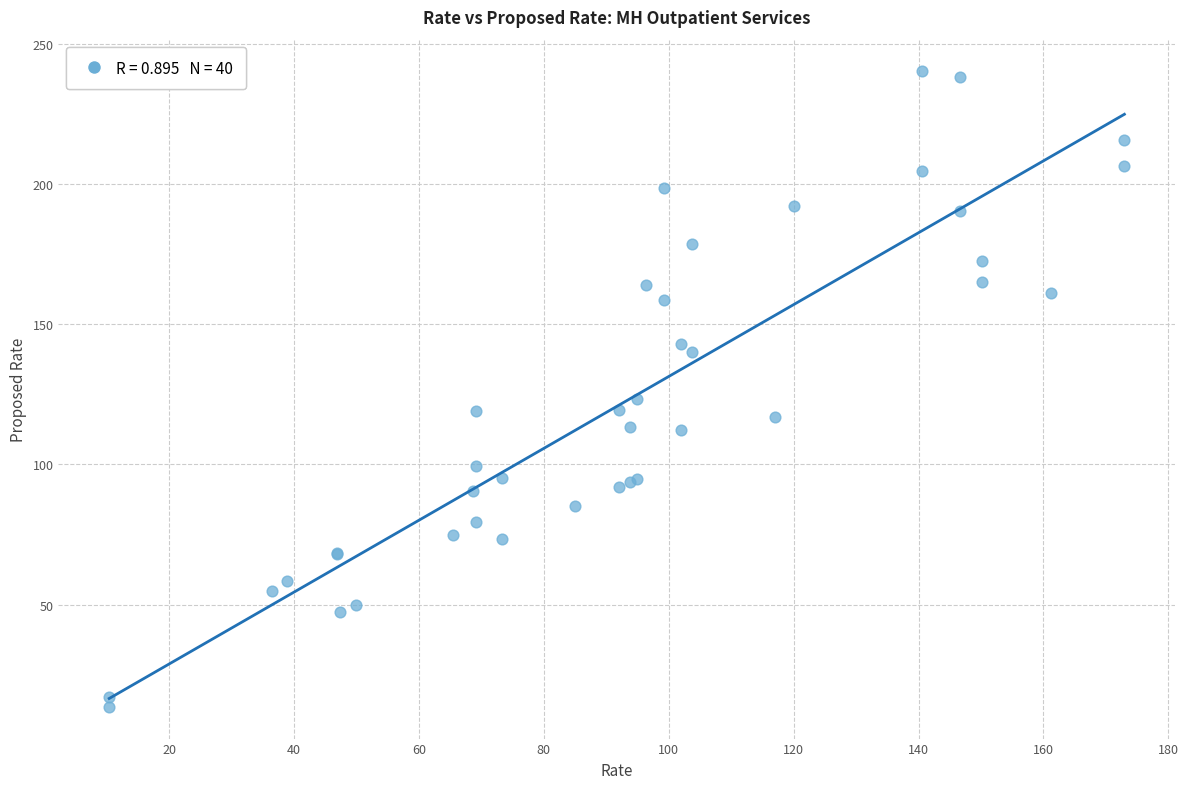

What Y value in the scatter plot is closest to 126?

123.3